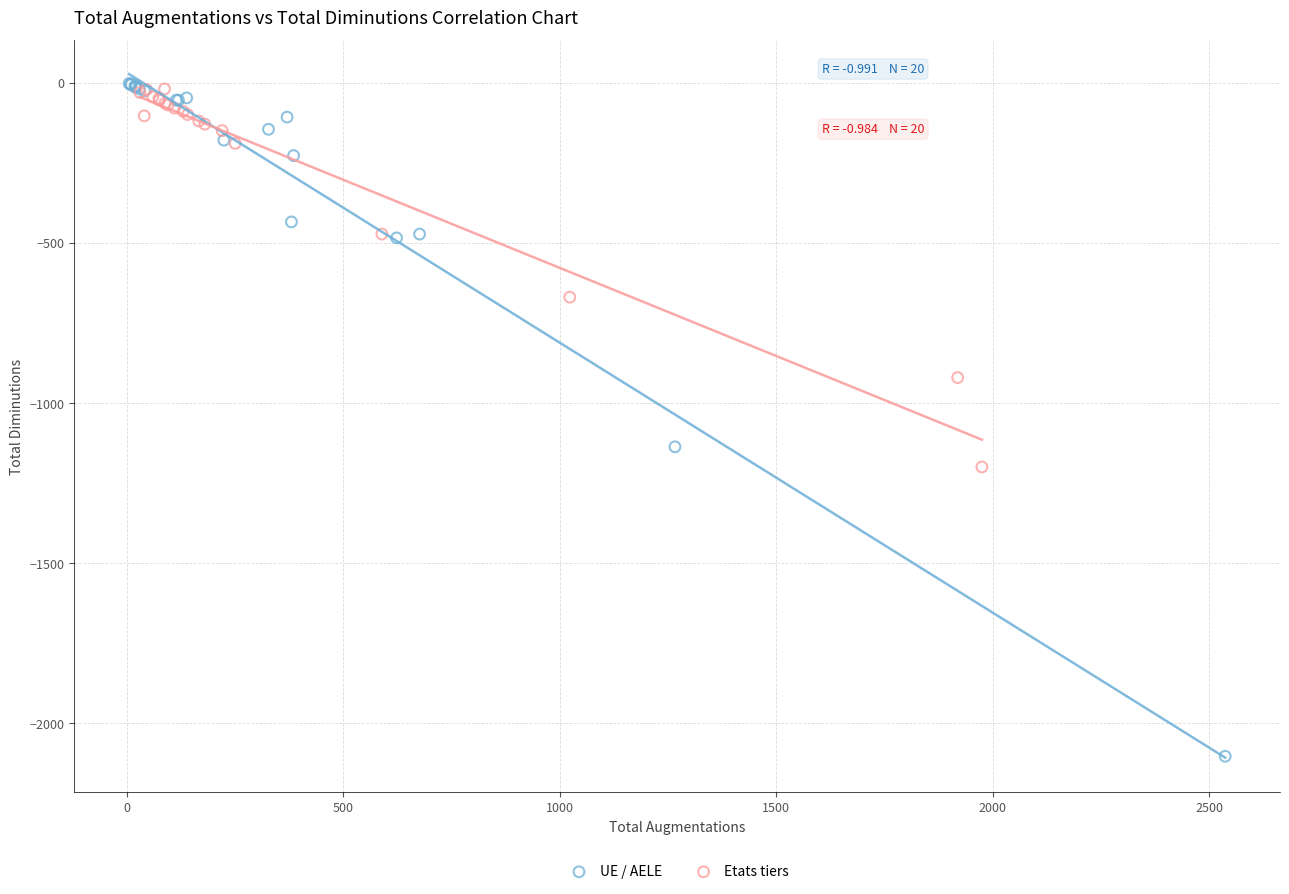

Which series has the widest spread of Y values?

UE / AELE